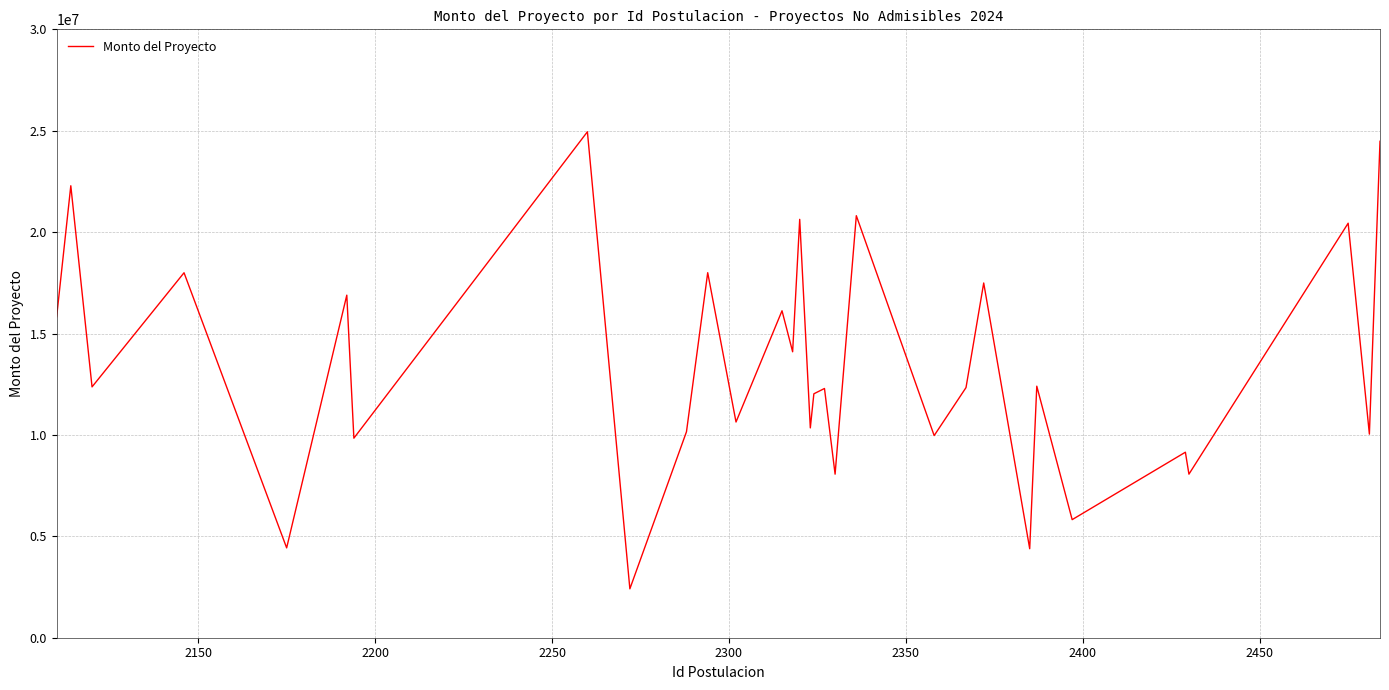

What is the difference between the maximum and minimum values?

22537003